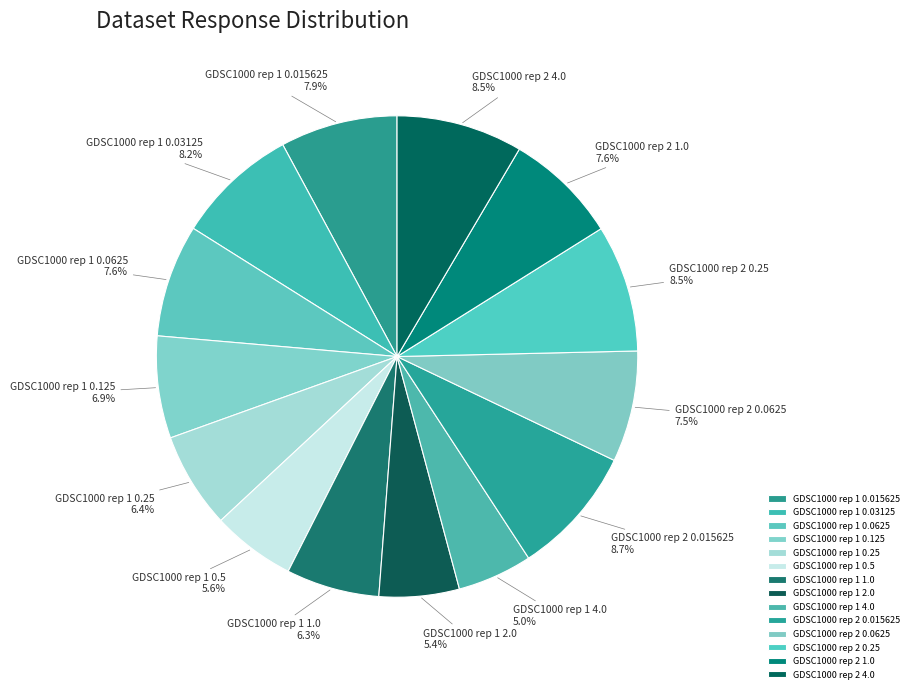

Which has a higher value, GDSC1000 rep 1 0.0625 or GDSC1000 rep 2 4.0?

GDSC1000 rep 2 4.0